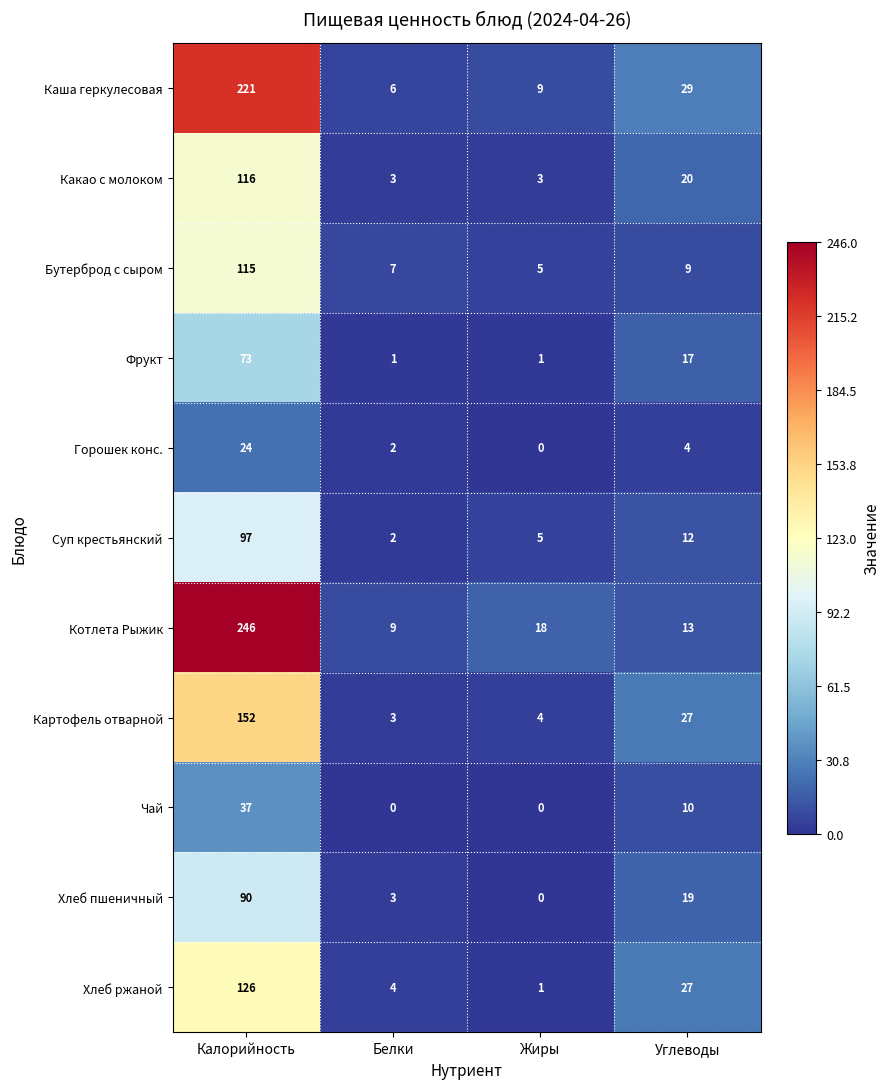

Which category has the highest value across all series?

Калорийность